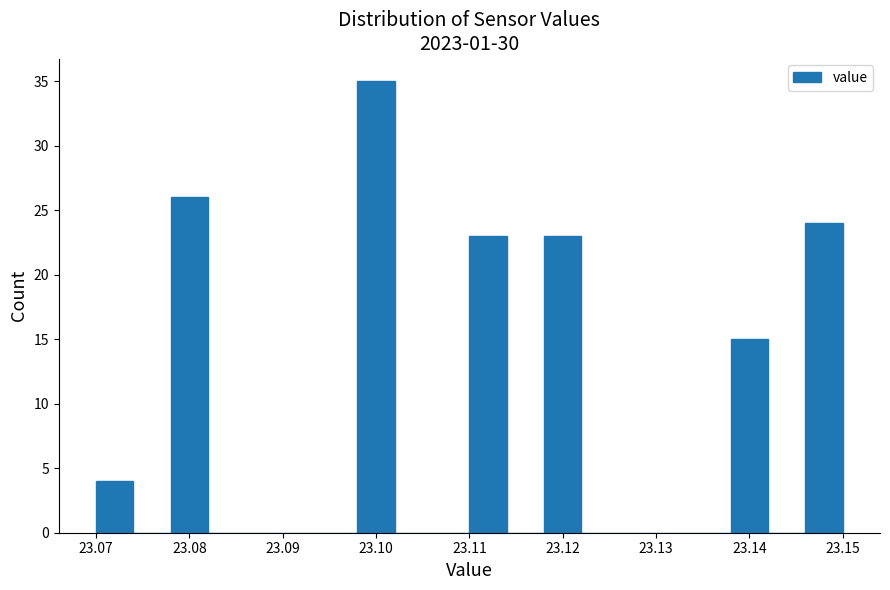

Reading left to right, transcribe this chart: for each bar, give the range it covers on the x-axis and its height. The values are not printed on the chart, so give them approximately, as read against the axis.

23.070 to 23.074: 4
23.074 to 23.078: 0
23.078 to 23.082: 26
23.082 to 23.086: 0
23.086 to 23.090: 0
23.090 to 23.094: 0
23.094 to 23.098: 0
23.098 to 23.102: 35
23.102 to 23.106: 0
23.106 to 23.110: 0
23.110 to 23.114: 23
23.114 to 23.118: 0
23.118 to 23.122: 23
23.122 to 23.126: 0
23.126 to 23.130: 0
23.130 to 23.134: 0
23.134 to 23.138: 0
23.138 to 23.142: 15
23.142 to 23.146: 0
23.146 to 23.150: 24